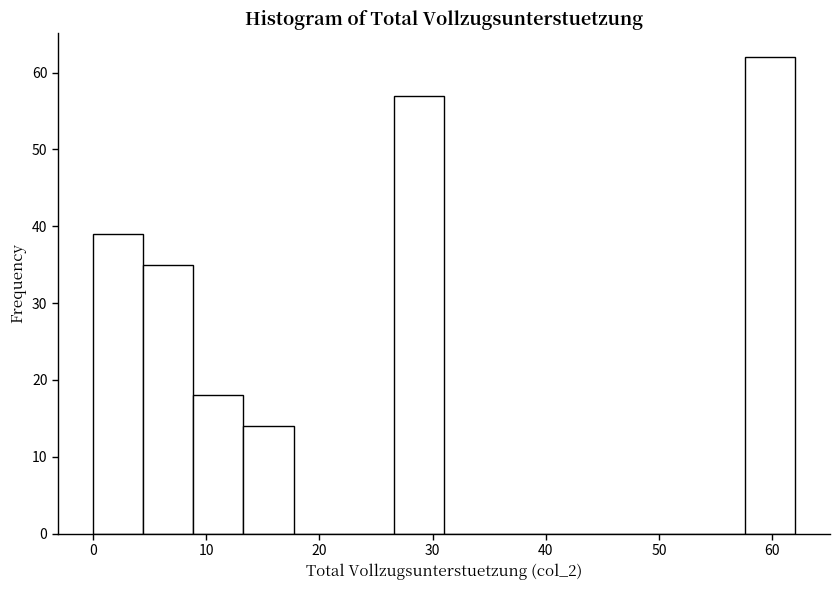

Over which range of the x-axis is the bar tallest?

58 to 62